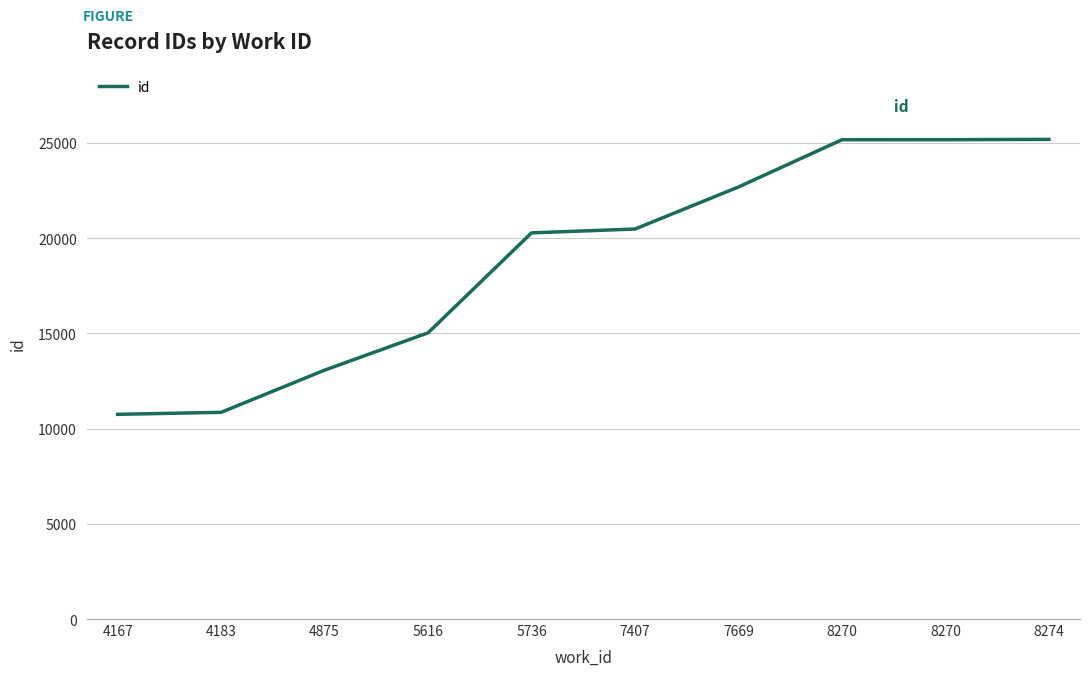

Does the chart have visible grid lines?

Yes